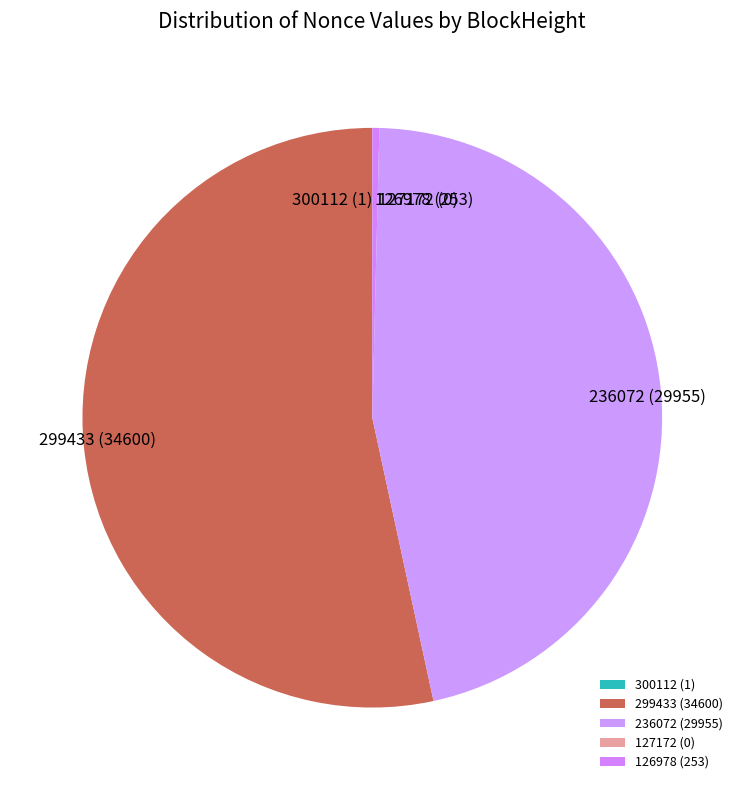

Combined, do 236072 (29955) and 126978 (253) account for over 50%?

No